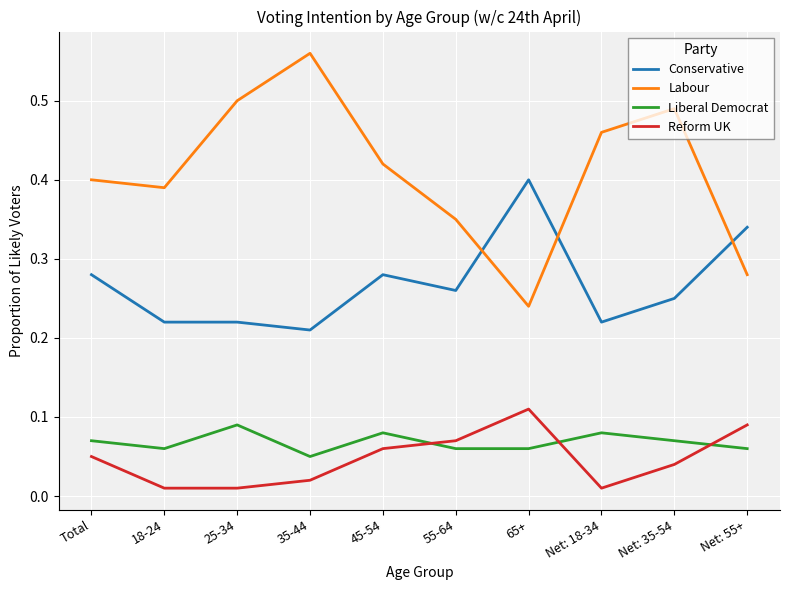

Is the value of Conservative at 45-54 greater than the value of Reform UK at 45-54?

Yes